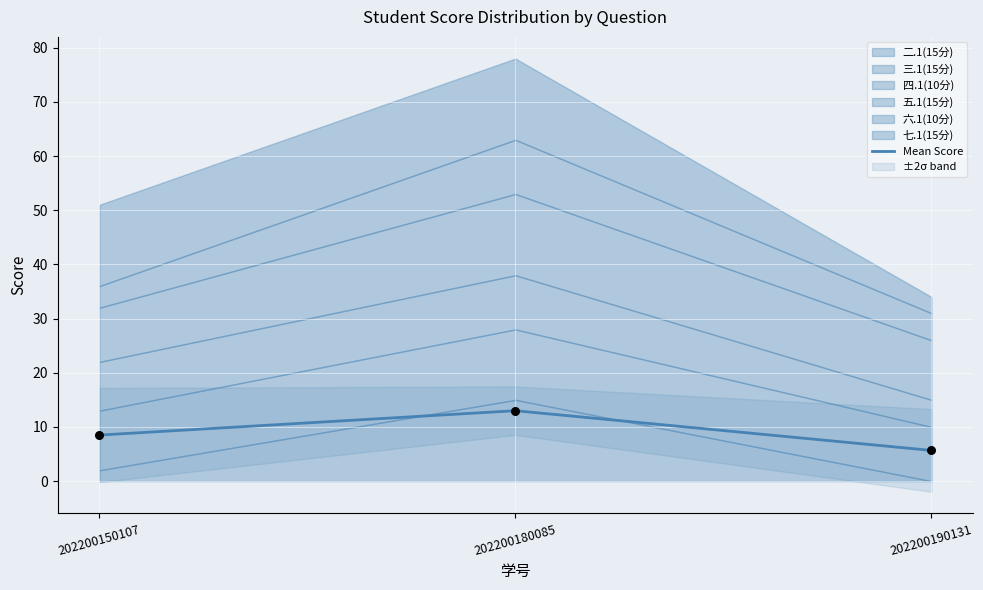

What is the ratio of the value at 202200150107 to the value at 202200180085?

0.7